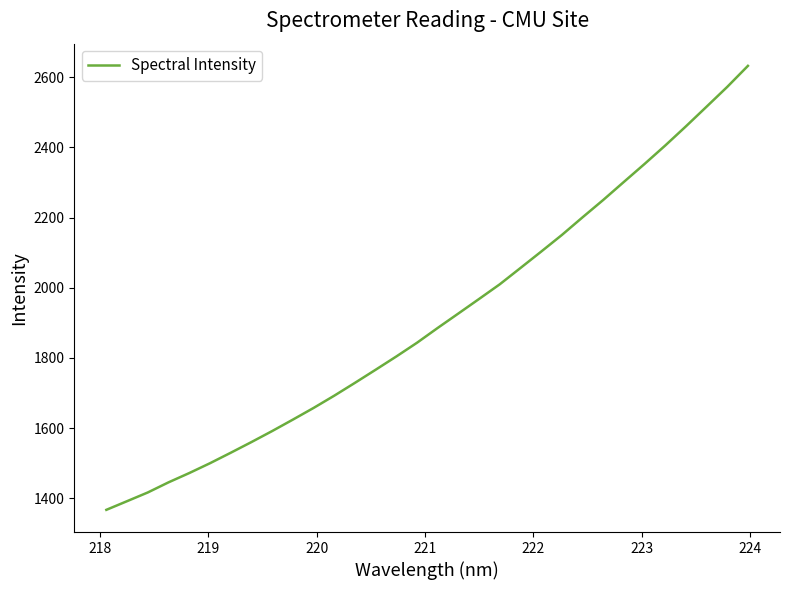

What is the smallest value displayed?

1367.3